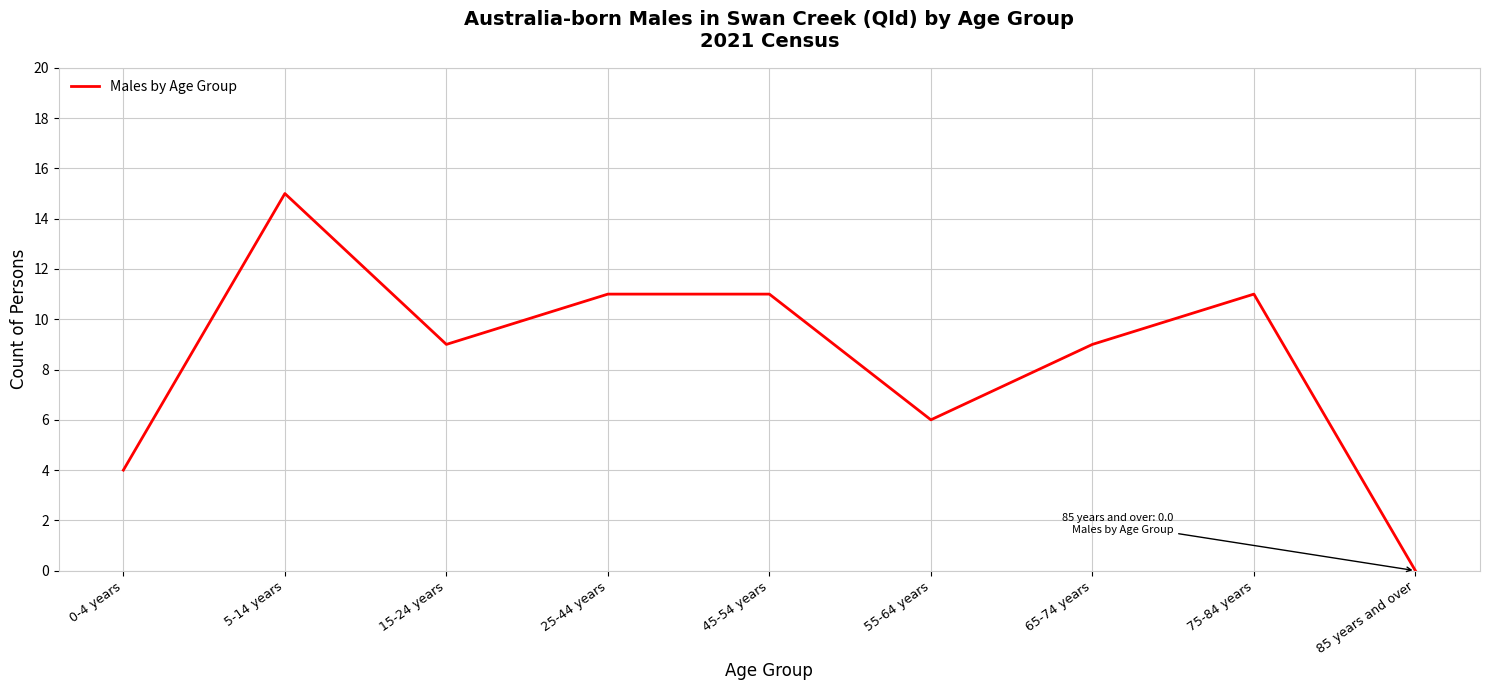

Which has a higher value, 45-54 years or 85 years and over?

45-54 years